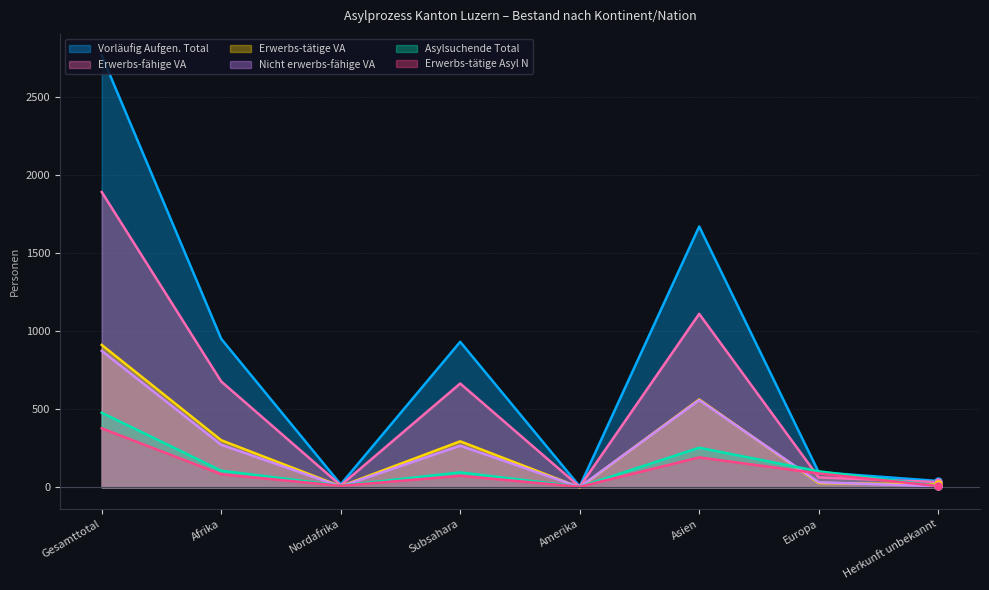

True or false: Erwerbs-tätige Asyl N has a value of 89 at Europa.

True